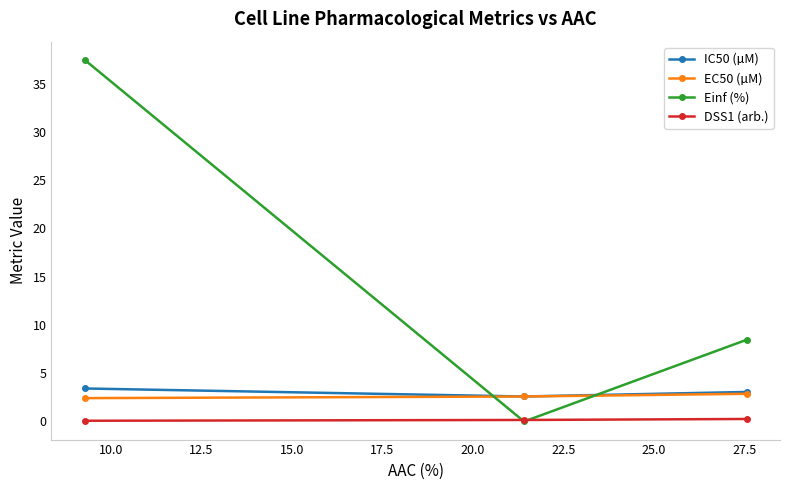

What is the maximum value shown in the chart?

37.5